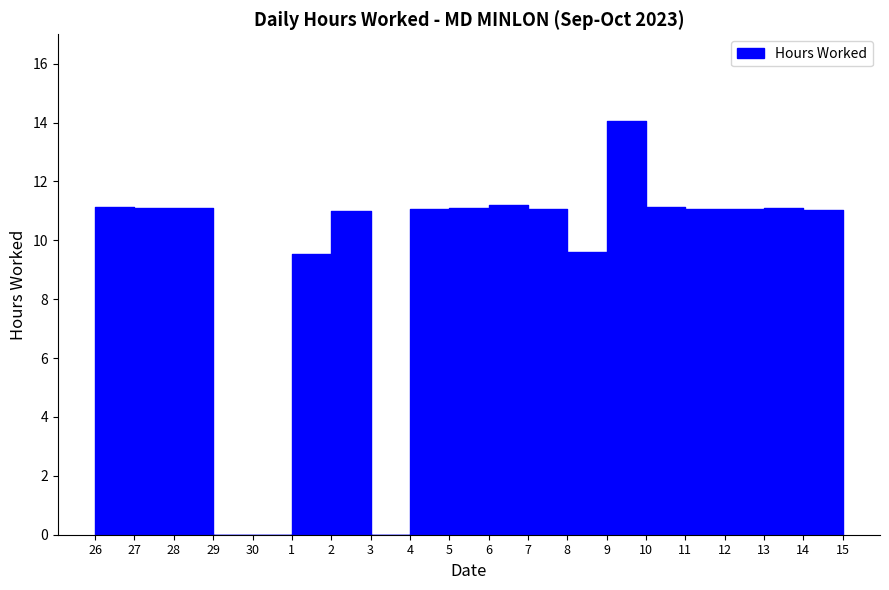

What position from the right is 5?

11